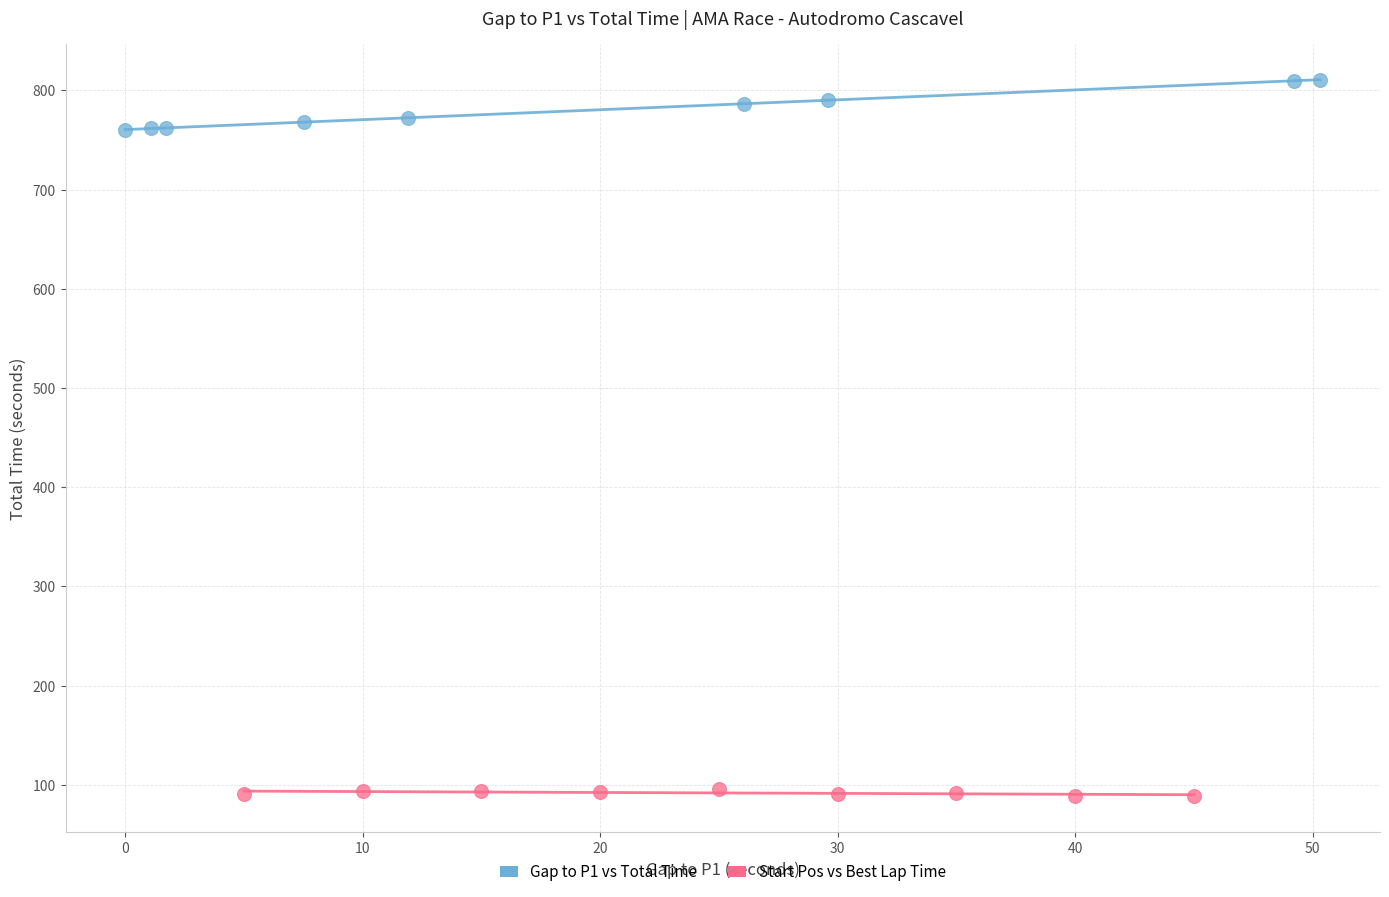

Which series has the widest spread of Y values?

Gap to P1 vs Total Time